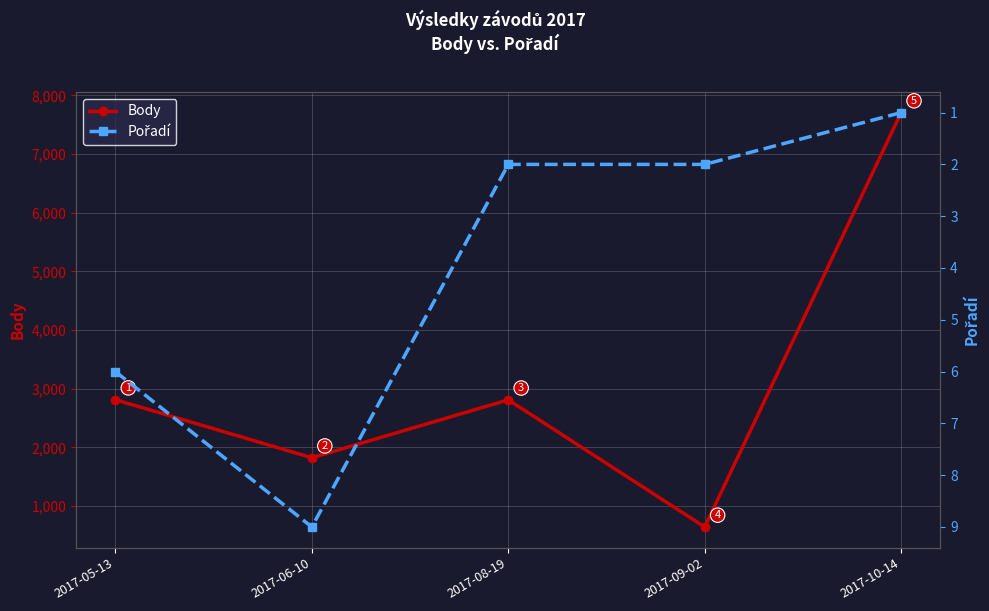

Rank the series by their maximum value, from lowest to highest.

Pořadí, Body